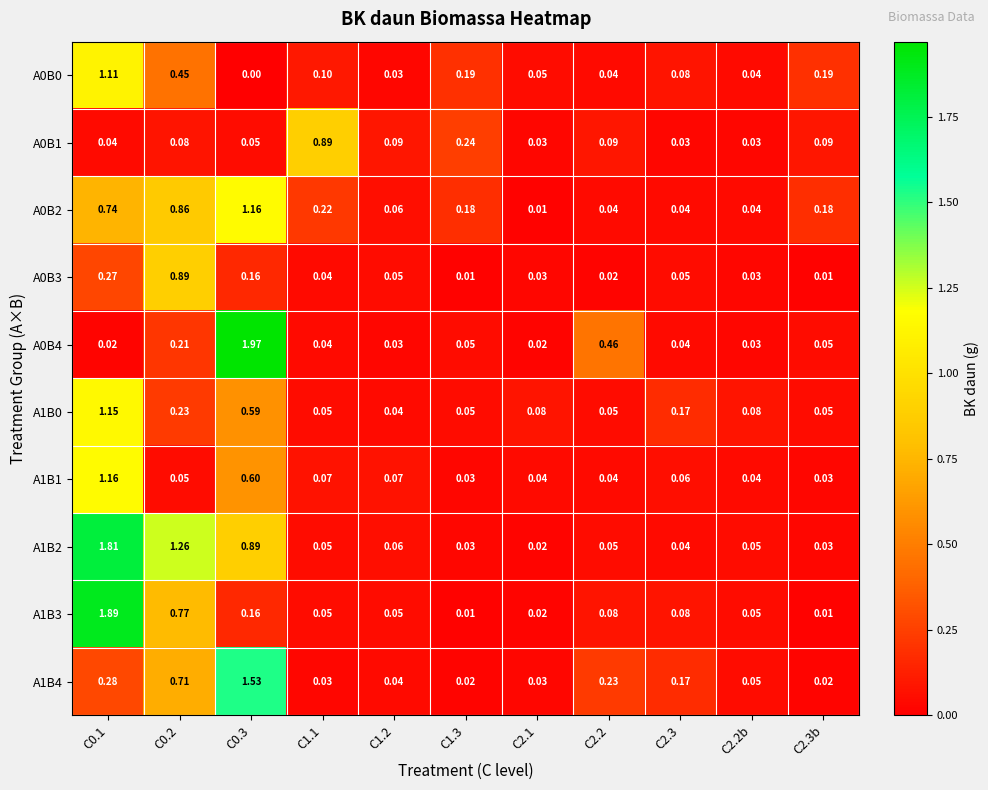

Is the value of A0B1 at C1.2 greater than the value of A1B1 at C2.2?

Yes